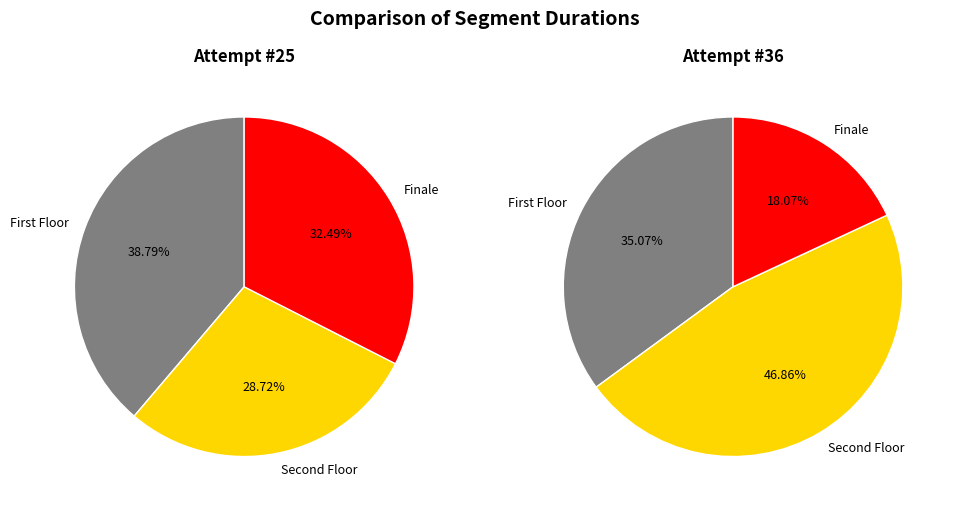

Is there a majority slice in this chart?

No